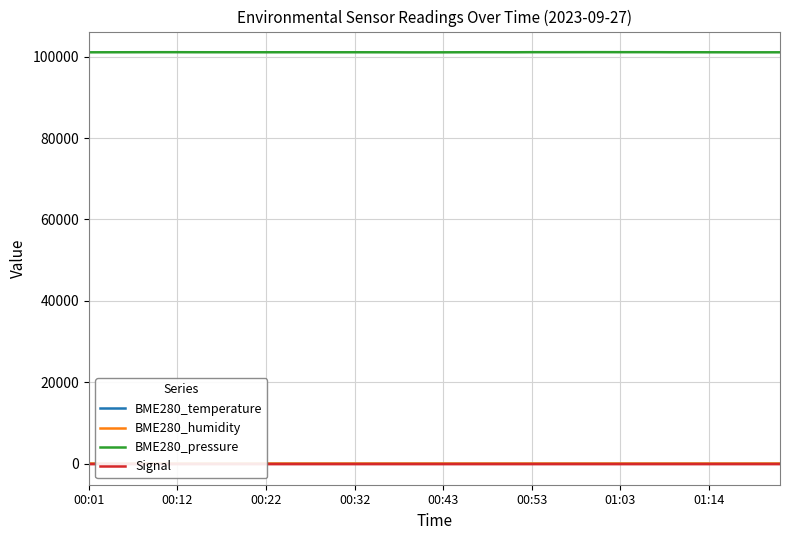

What is the total value across all series at 27?

101110.0